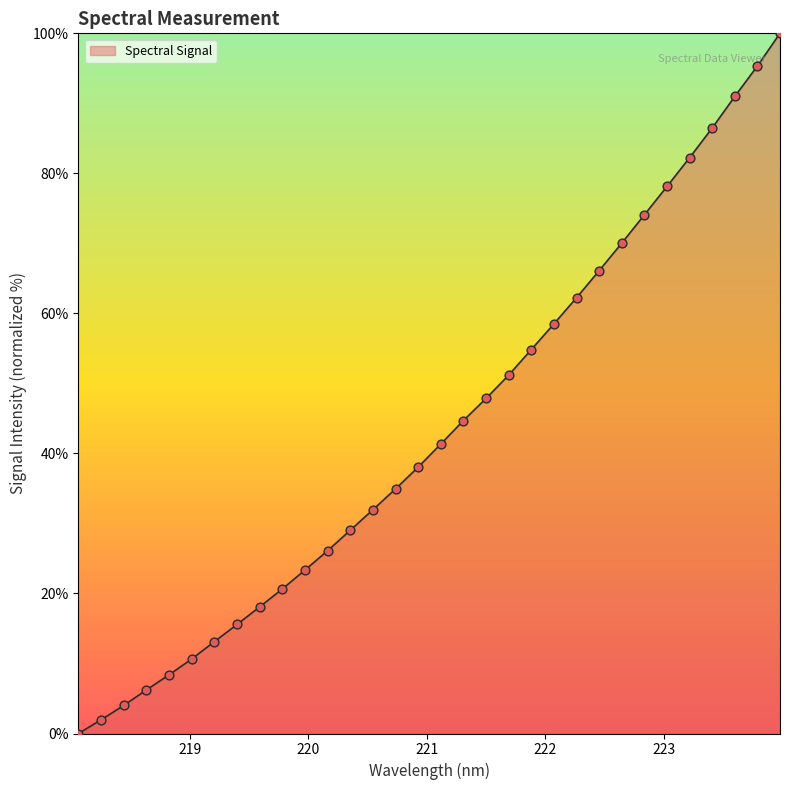

What is the maximum value shown in the chart?

100.0